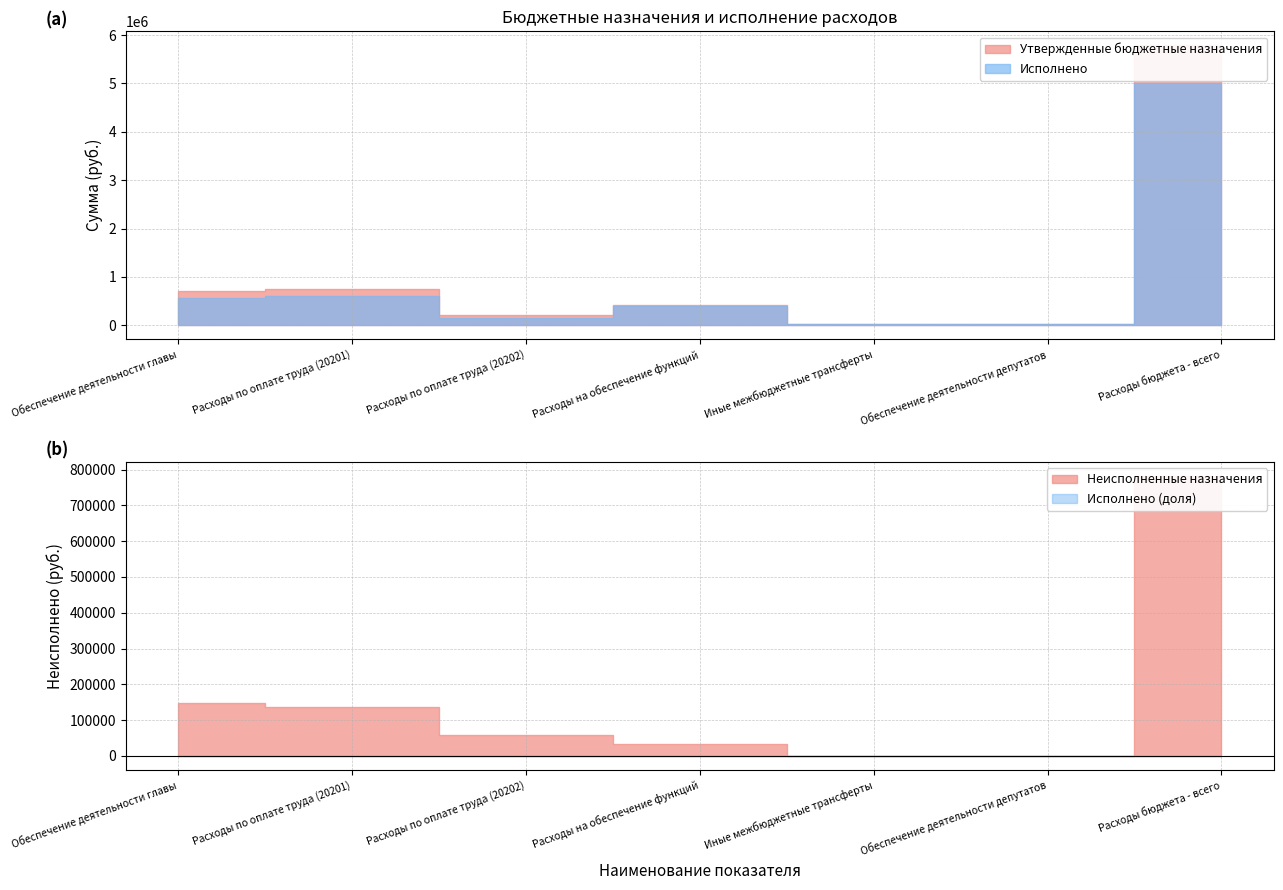

Reading left to right, list all the values displayed in this chart.

Утвержденные бюджетные назначения: Обеспечение деятельности главы=706697.0	Расходы по оплате труда (20201)=750339.2	Расходы по оплате труда (20202)=212847.5	Расходы на обеспечение функций=425240.7	Иные межбюджетные трансферты=22800.0	Обеспечение деятельности депутатов=19000.0	Расходы бюджета - всего=5788521.7
Исполнено: Обеспечение деятельности главы=558593.6	Расходы по оплате труда (20201)=613378.8	Расходы по оплате труда (20202)=154612.1	Расходы на обеспечение функций=390814.8	Иные межбюджетные трансферты=22800.0	Обеспечение деятельности депутатов=19000.0	Расходы бюджета - всего=5006537.1